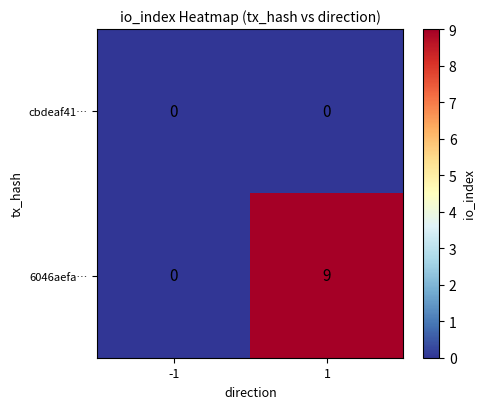

The value of cbdeaf41… at -1 is 0. True or false?

True